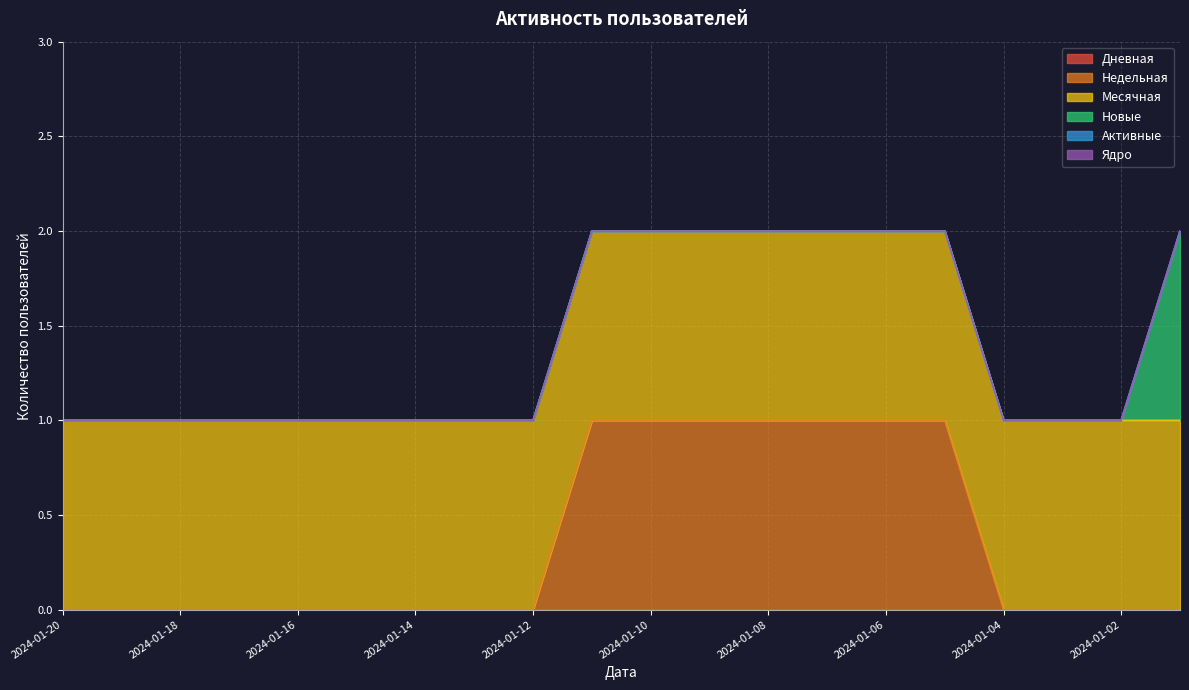

List the series in order of their peak value, lowest first.

Дневная, Активные, Ядро, Недельная, Месячная, Новые